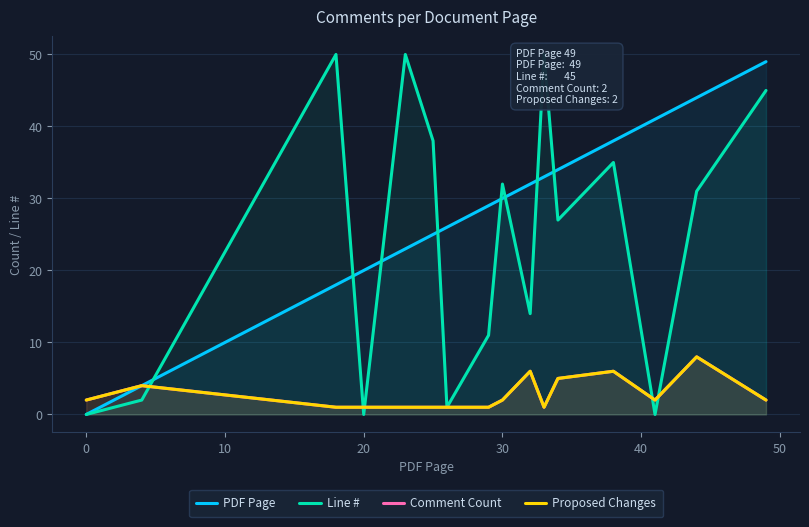

True or false: Line # and PDF Page cross at least once.

True